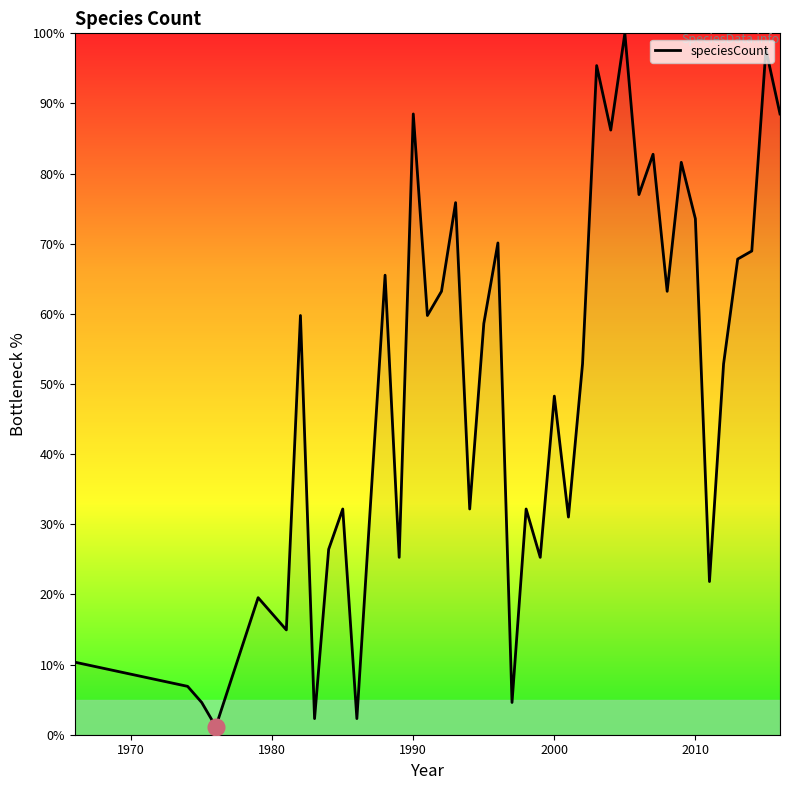

What is the sum of all values?

1971.3